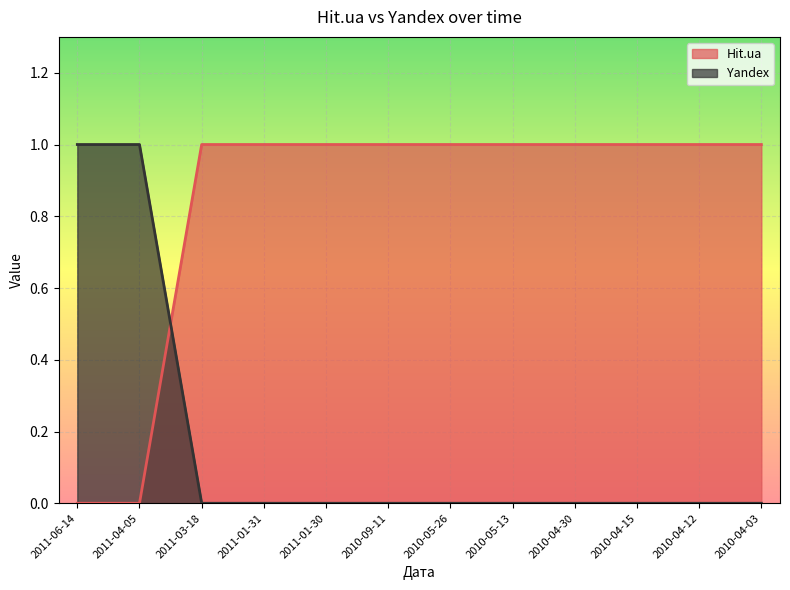

True or false: Hit.ua and Yandex intersect in this chart.

True